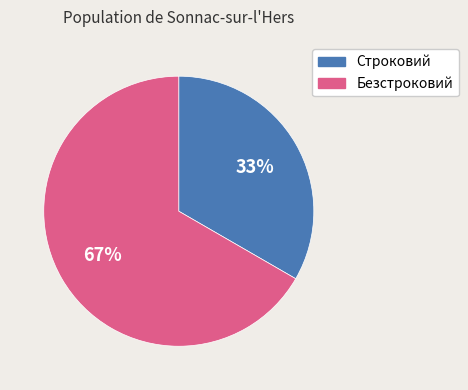

Does Безстроковий account for over 50% of the chart?

Yes